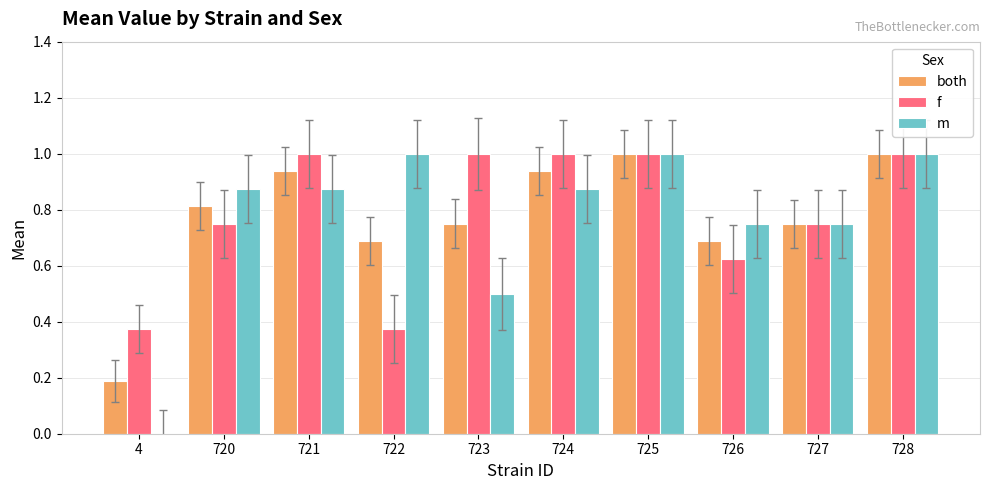

What is the greatest value displayed?

1.0